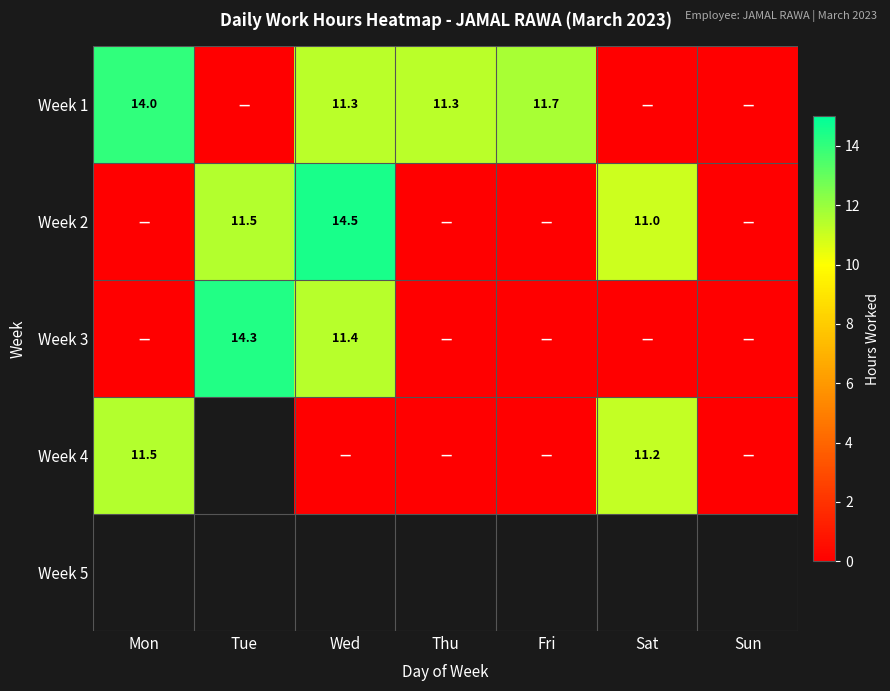

Rank the series by their maximum value, from lowest to highest.

Week 4, Week 1, Week 3, Week 2, Week 5